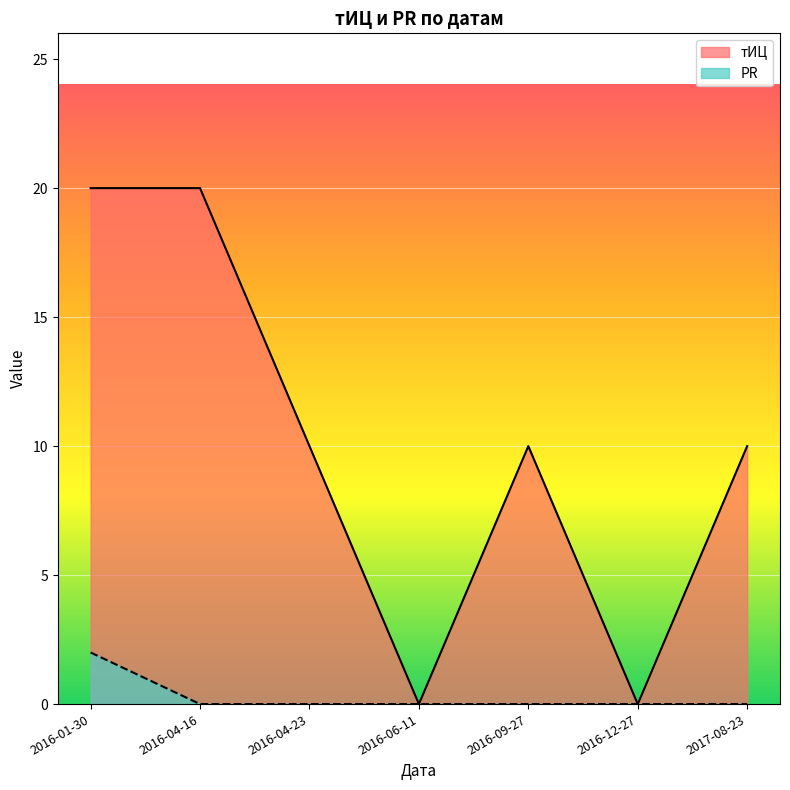

What is the sum of all тИЦ values?

70